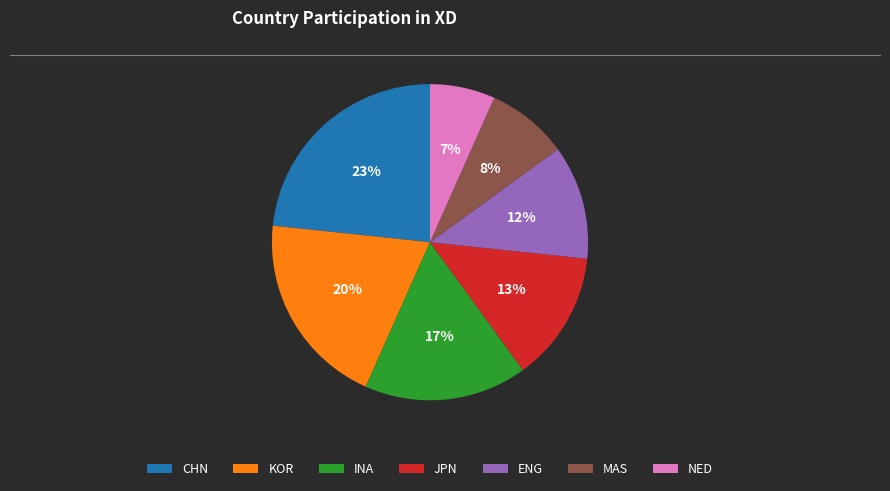

What is the largest slice in the pie chart?

CHN